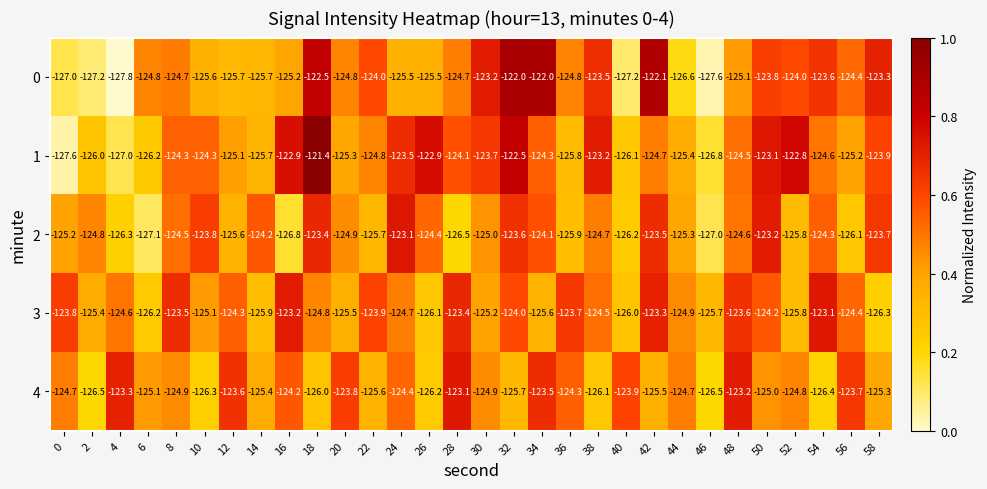

The value of 1 at 48 is -61.2. True or false?

False